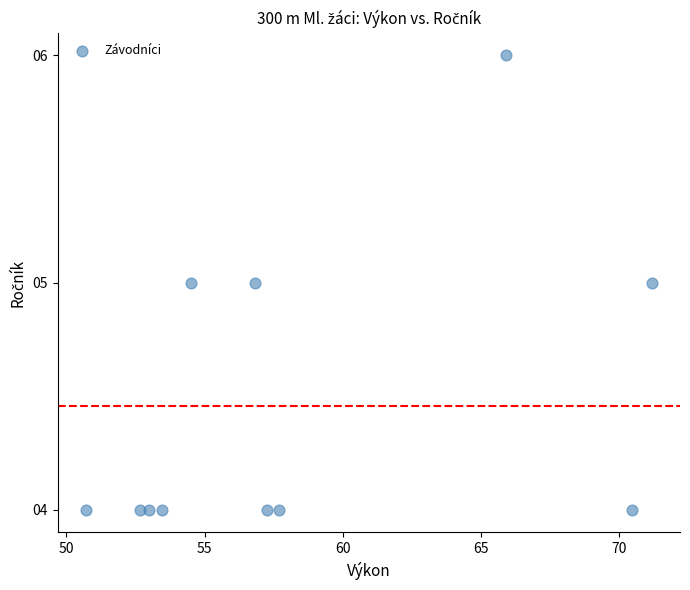

What is the average Y value?

4